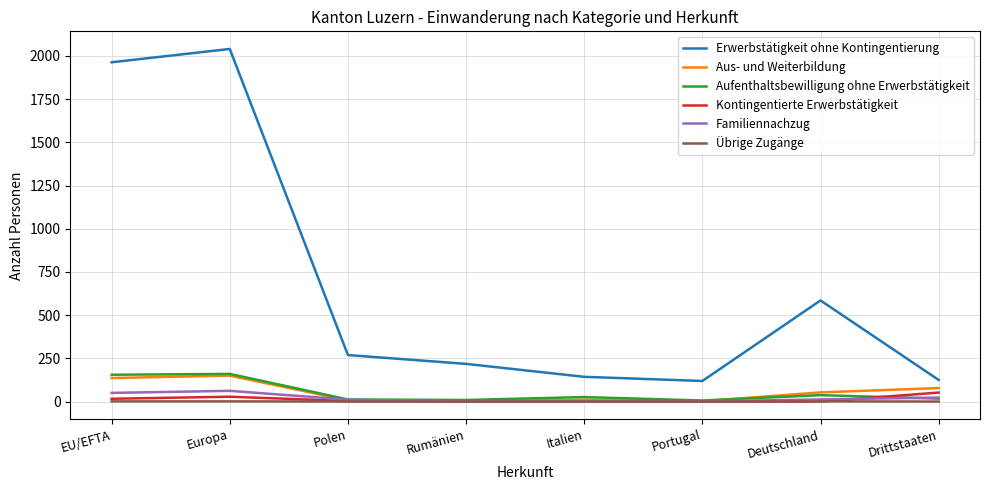

What position from the left is Drittstaaten?

8